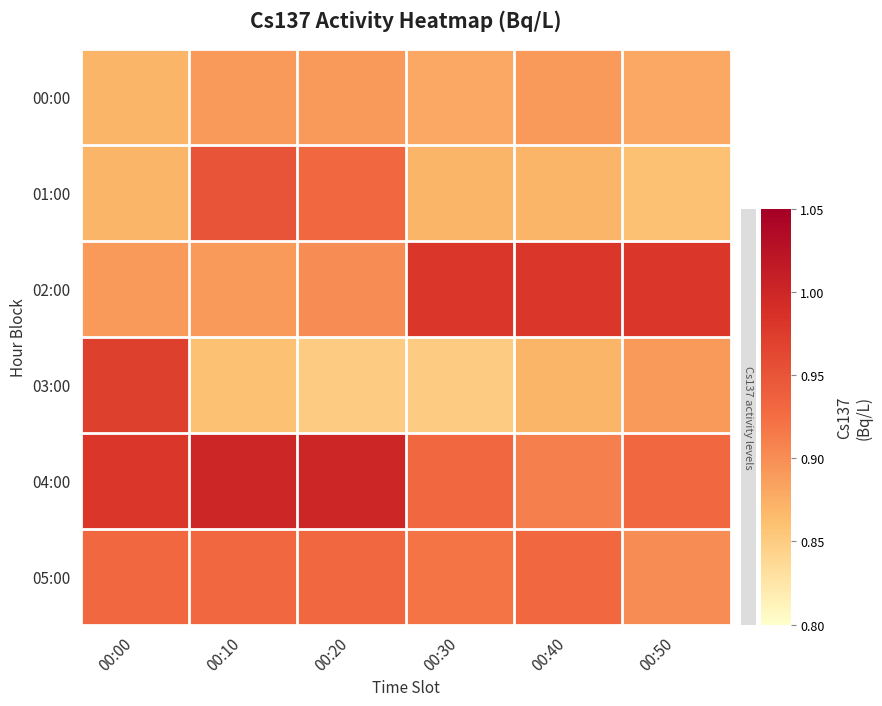

Reading right to left, list all the values displayed in this chart.

00:00: 00:50=0.9	00:40=0.9	00:30=0.9	00:20=0.9	00:10=0.9	00:00=0.9
01:00: 00:50=0.9	00:40=0.9	00:30=0.9	00:20=0.9	00:10=0.9	00:00=0.9
02:00: 00:50=1.0	00:40=1.0	00:30=1.0	00:20=0.9	00:10=0.9	00:00=0.9
03:00: 00:50=0.9	00:40=0.9	00:30=0.8	00:20=0.8	00:10=0.9	00:00=1.0
04:00: 00:50=0.9	00:40=0.9	00:30=0.9	00:20=1.0	00:10=1.0	00:00=1.0
05:00: 00:50=0.9	00:40=0.9	00:30=0.9	00:20=0.9	00:10=0.9	00:00=0.9